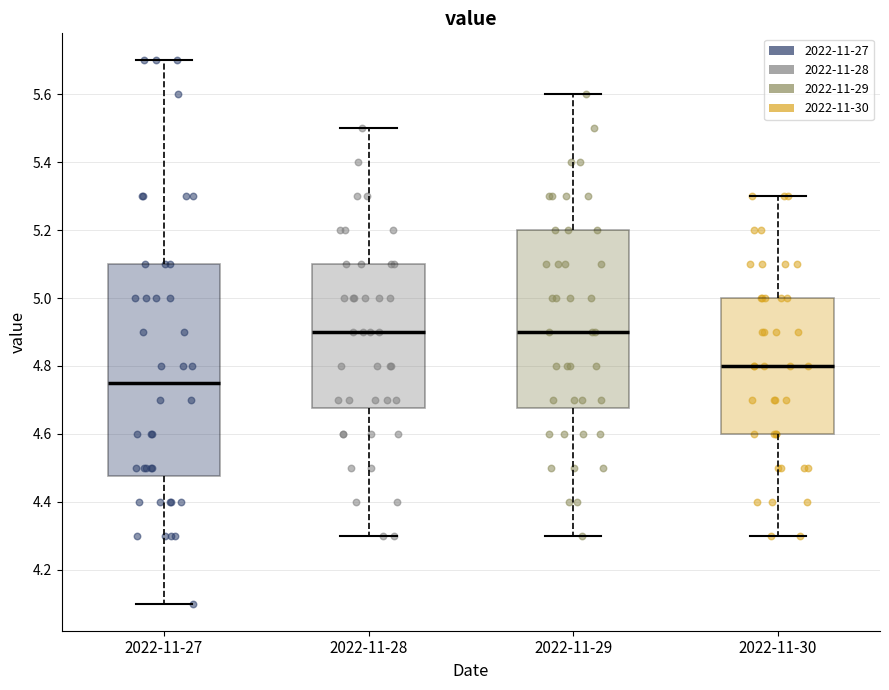

Where does the lower whisker of the box for 2022-11-29 end on the y-axis? The values are not printed on the chart, so give them approximately, as read against the axis.

4.30